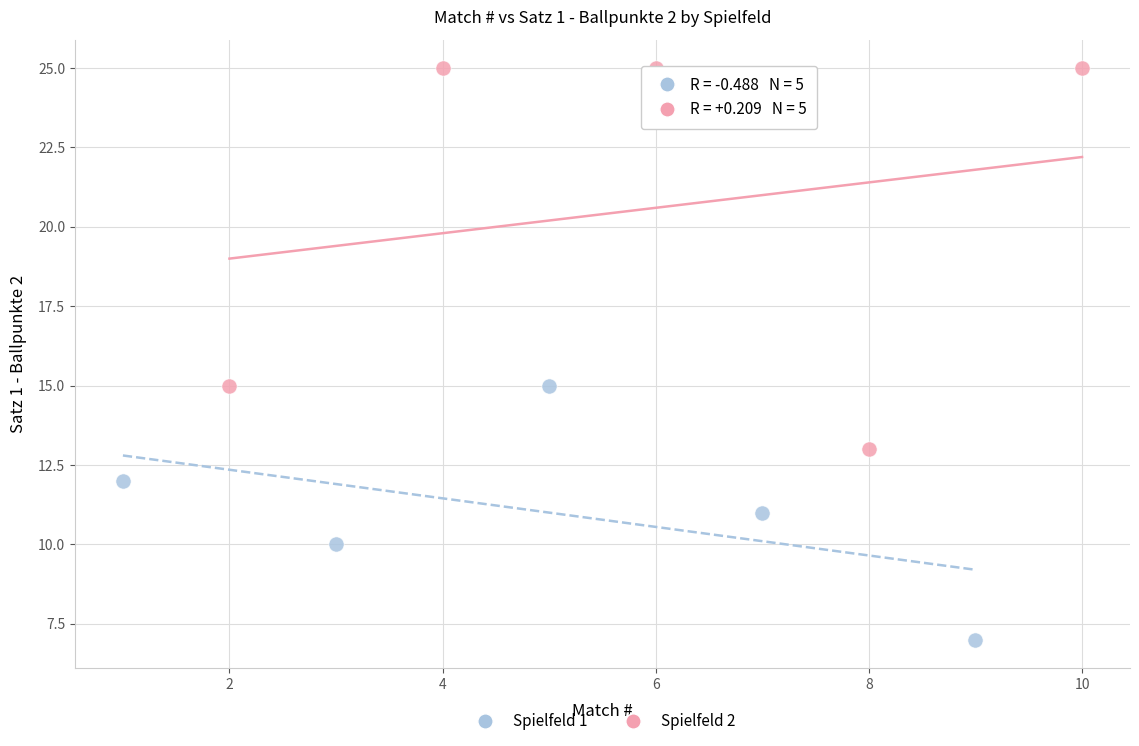

Which series contains the lowest Y value?

Spielfeld 1